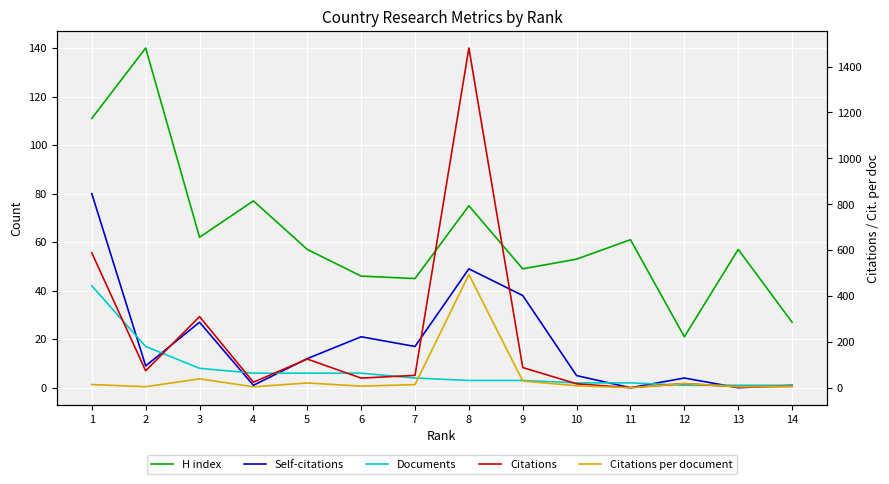

Where does the Documents series first go above 4?

1